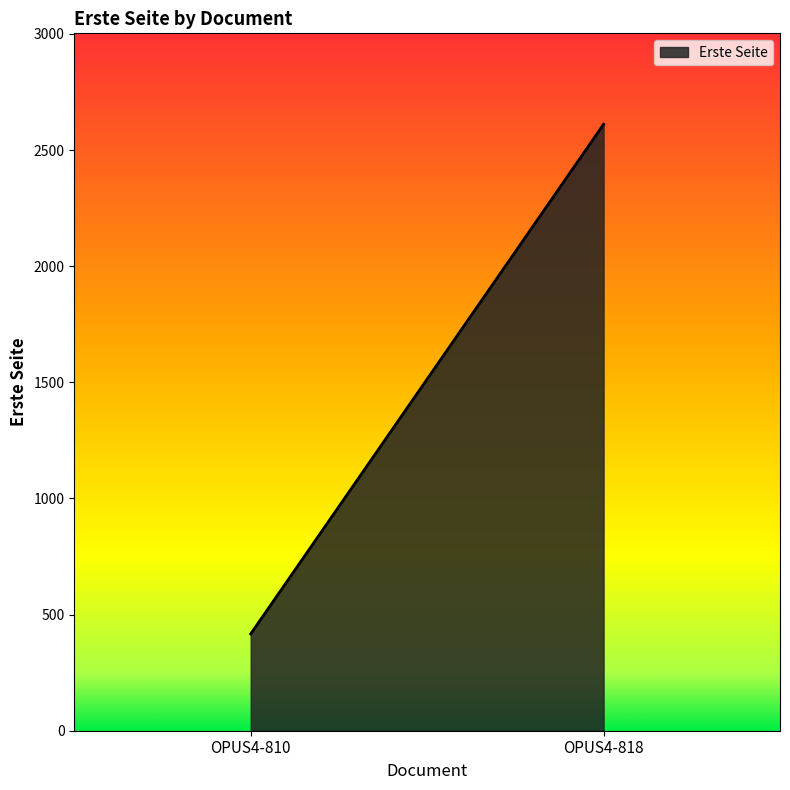

List the labels in order of value, smallest first.

OPUS4-810, OPUS4-818